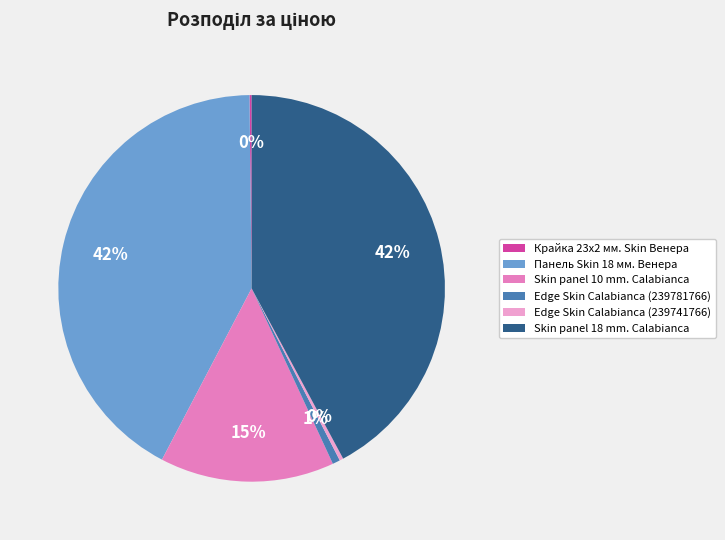

Which has a higher value, Skin panel 18 mm. Calabianca or Edge Skin Calabianca (239781766)?

Skin panel 18 mm. Calabianca